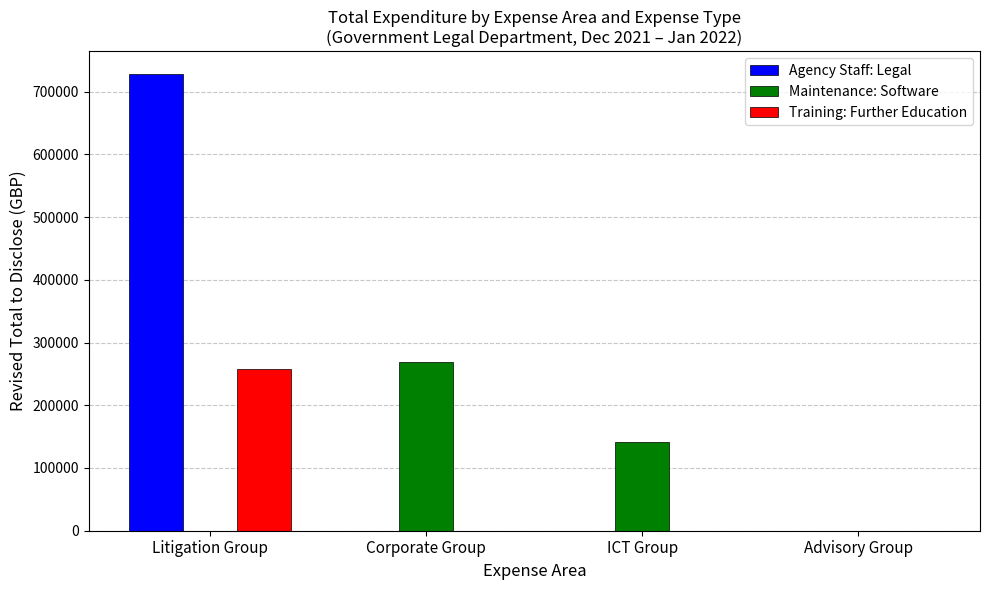

Reading right to left, list all the values displayed in this chart.

Agency Staff: Legal: Advisory Group=0.0	ICT Group=0.0	Corporate Group=0.0	Litigation Group=728113.0
Maintenance: Software: Advisory Group=0.0	ICT Group=140914.9	Corporate Group=269106.9	Litigation Group=0.0
Training: Further Education: Advisory Group=0.0	ICT Group=0.0	Corporate Group=0.0	Litigation Group=257400.0